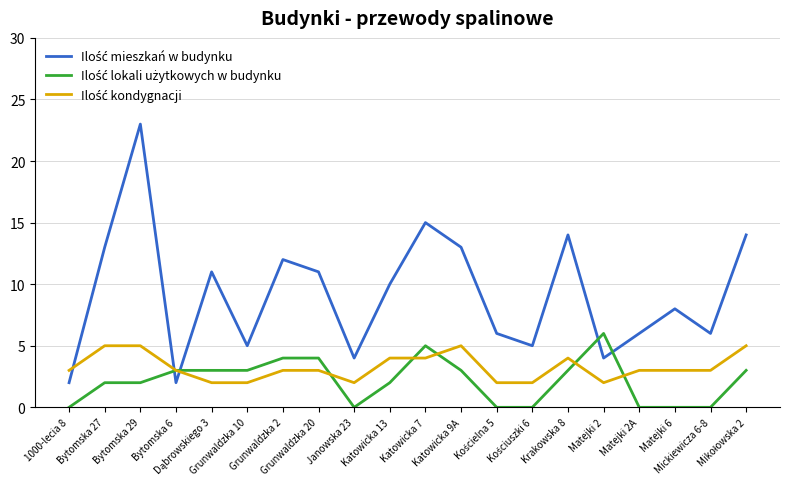

Is this an area chart (filled region under the line)?

No